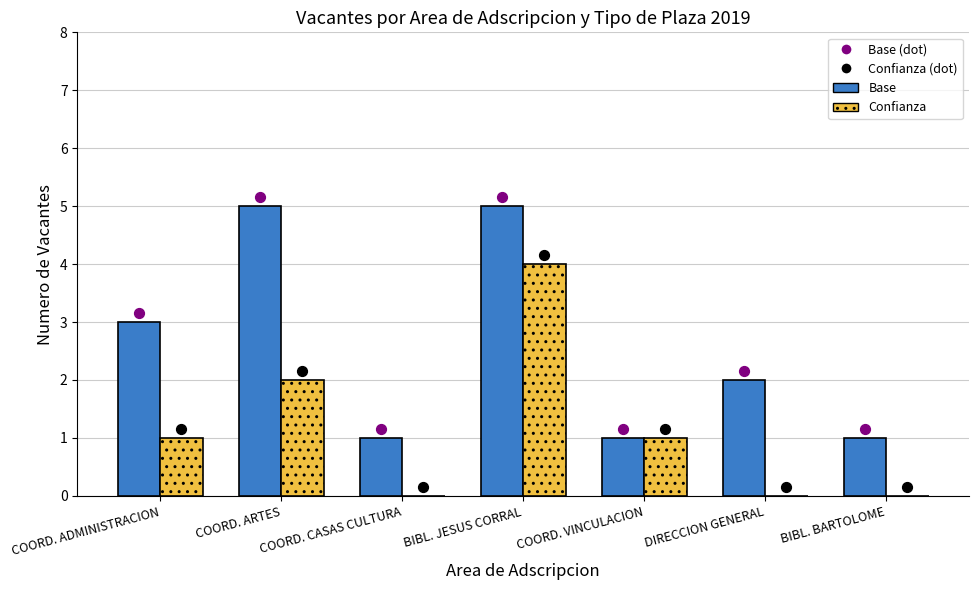

Is the value of Base at DIRECCION GENERAL greater than the value of Confianza at COORD. ARTES?

No